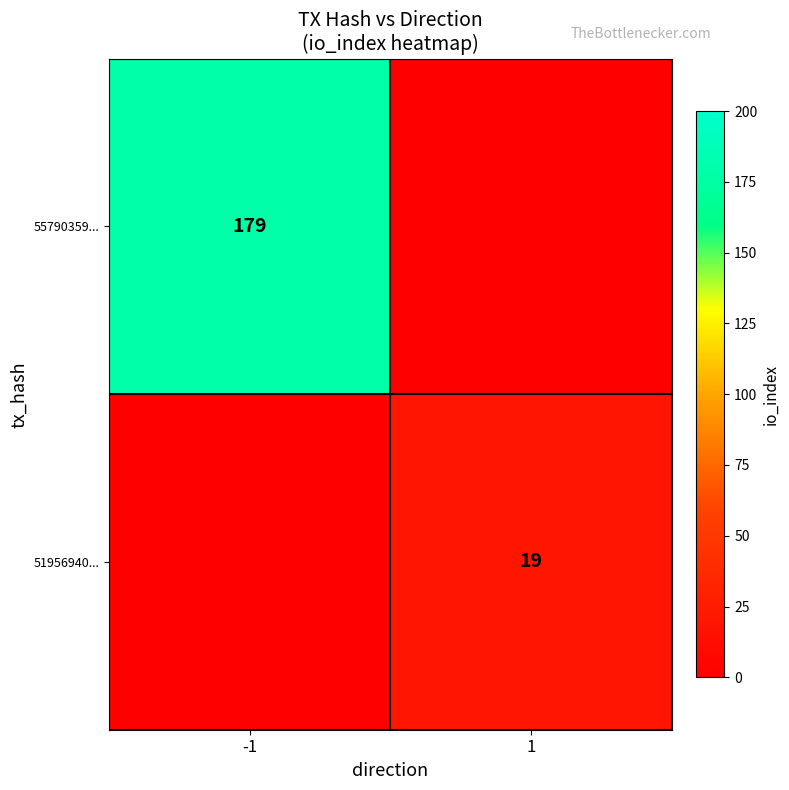

The 55790359... series shows 305 at -1. True or false?

False